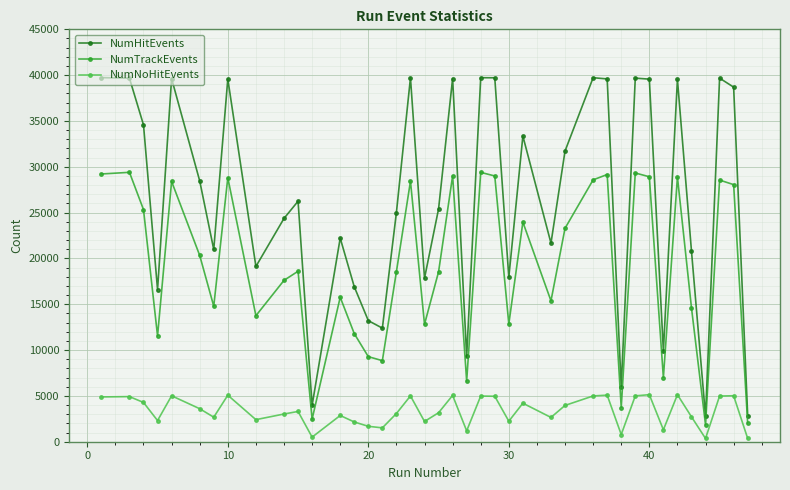

Rank the series by their maximum value, from lowest to highest.

NumNoHitEvents, NumTrackEvents, NumHitEvents